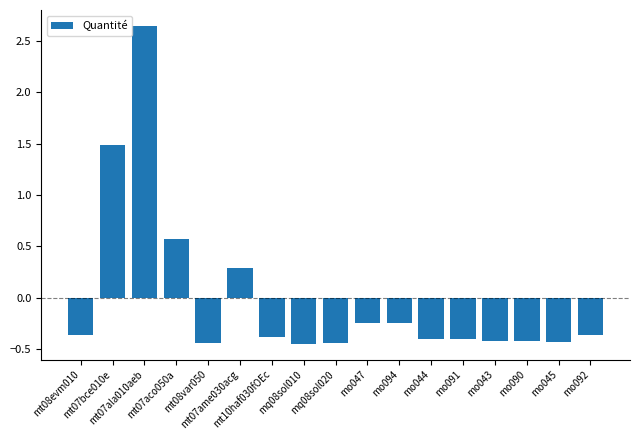

Are the bars horizontal?

No